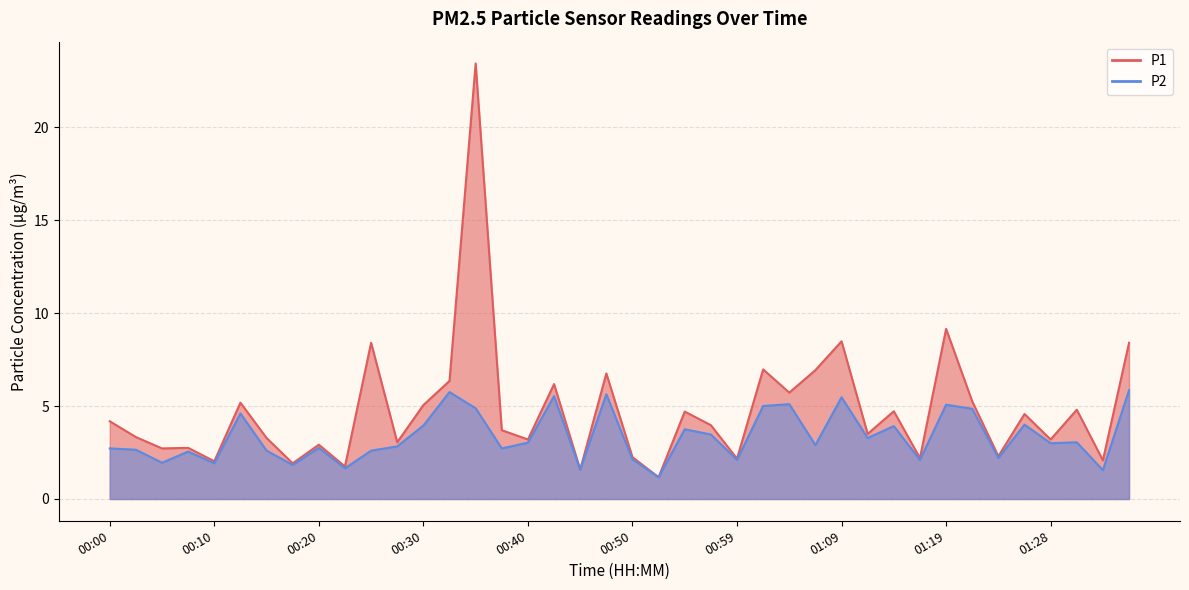

What value does the P1 series have at 00:59?

2.2